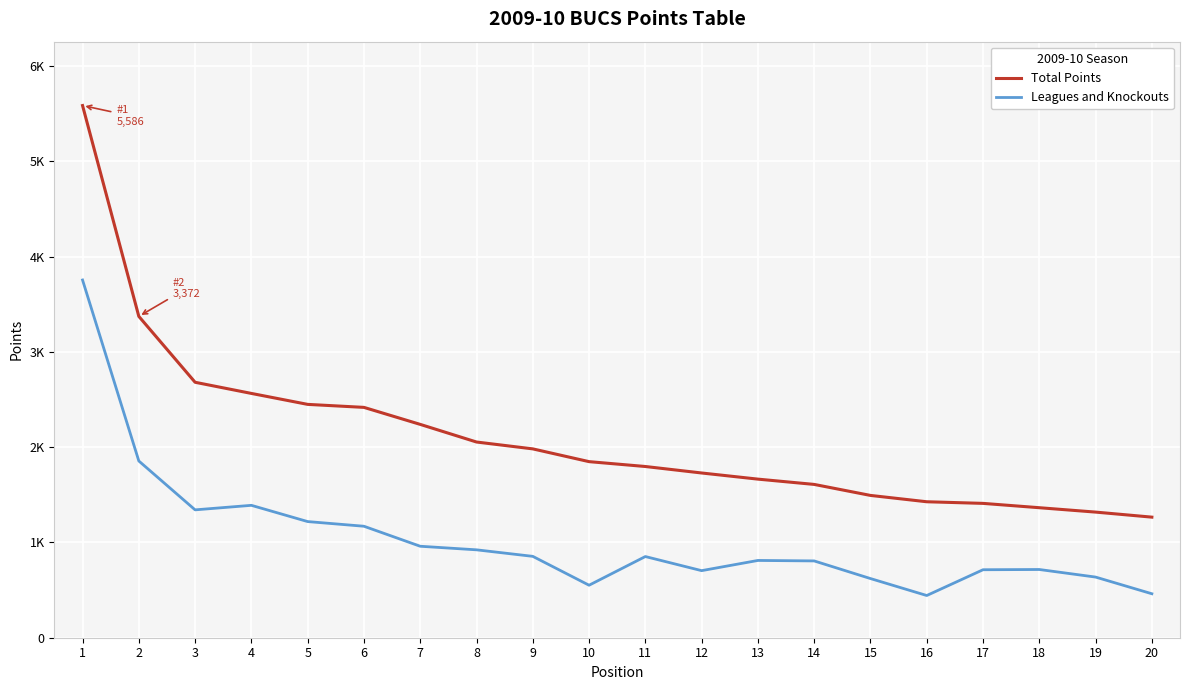

Which series has the widest spread of values?

Total Points